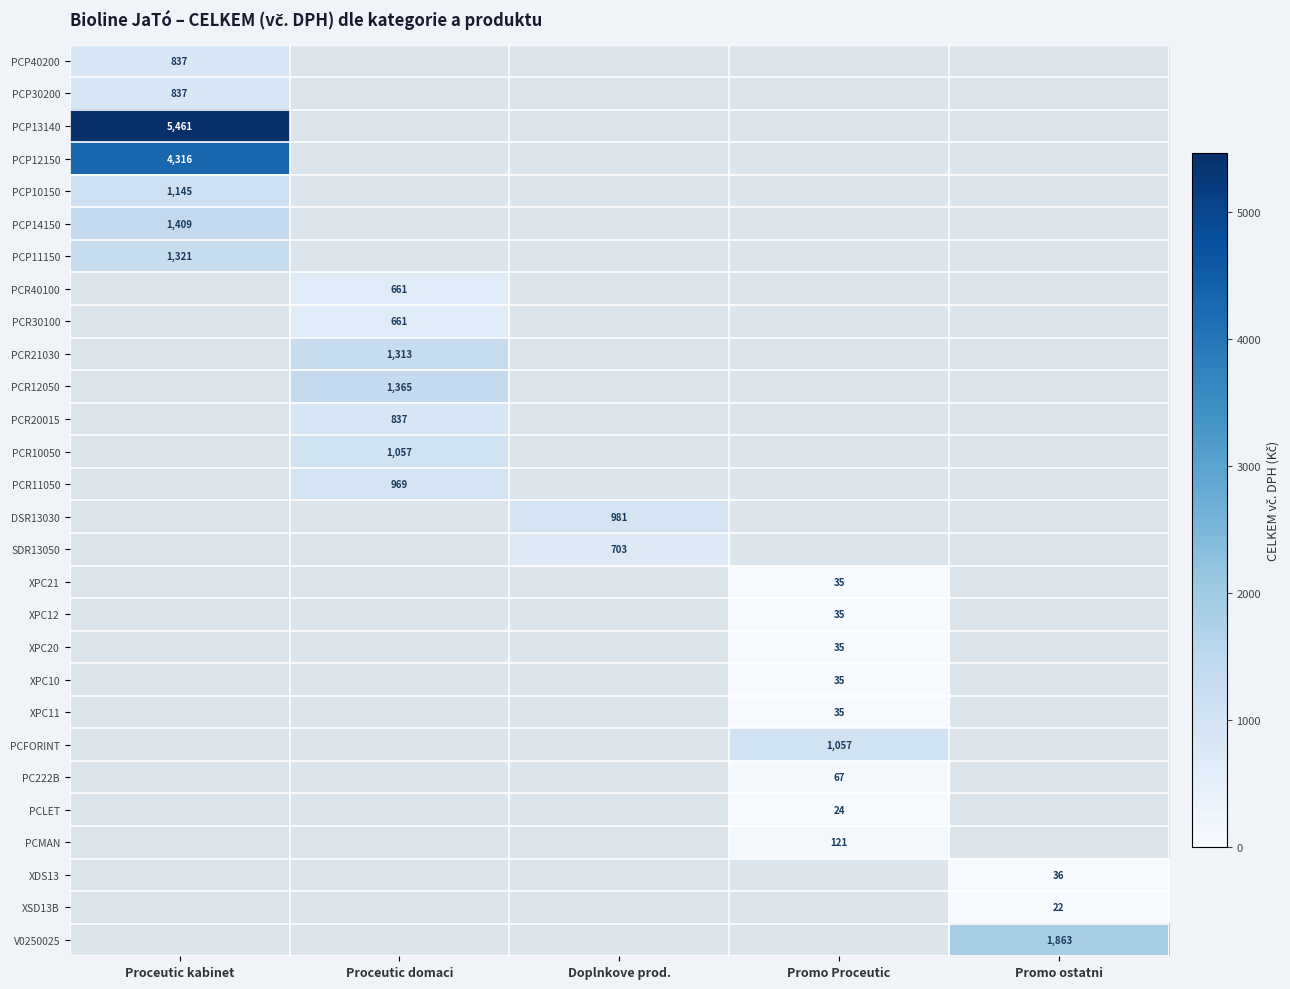

True or false: PCR30100 has a value of 661 at Proceutic domaci.

True